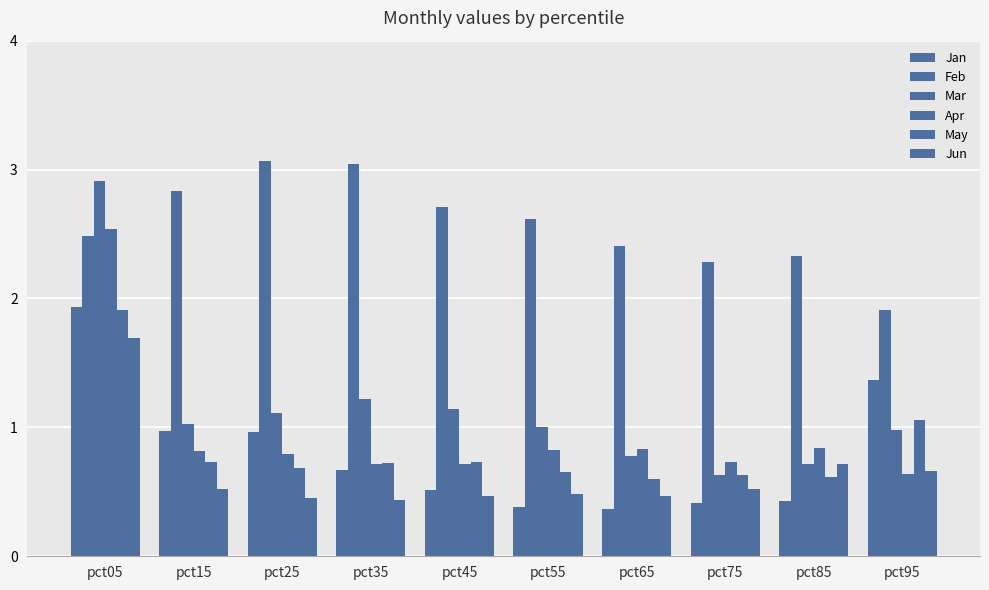

What is the sum of all Jan values?

8.0